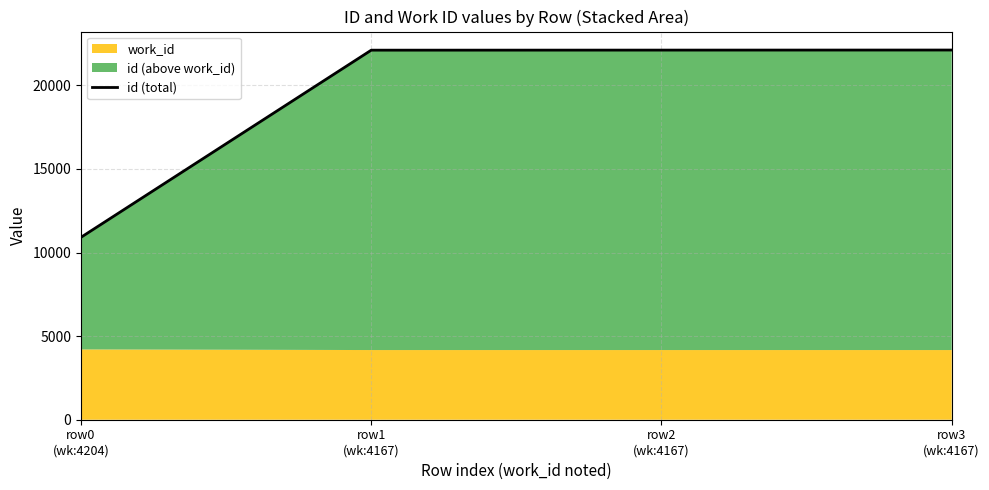

Which label corresponds to the largest value in the chart?

row3
(wk:4167)